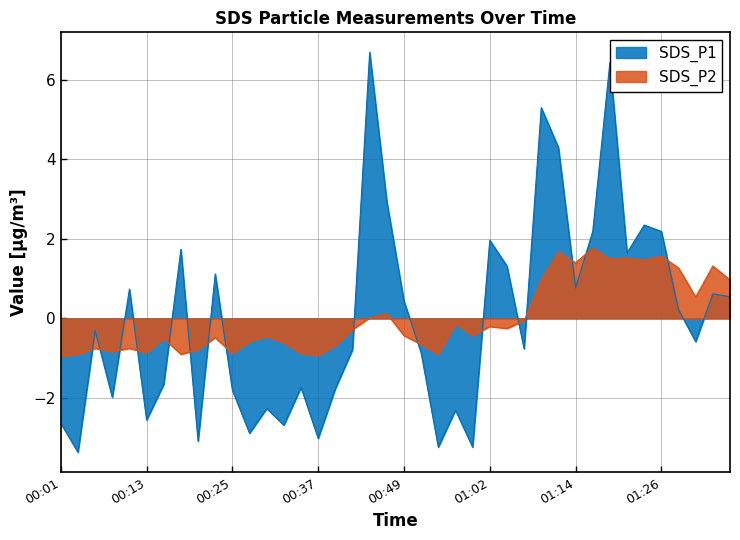

Is it true that SDS_P2 equals -0.8 at 2022/04/13 00:23:02?

False